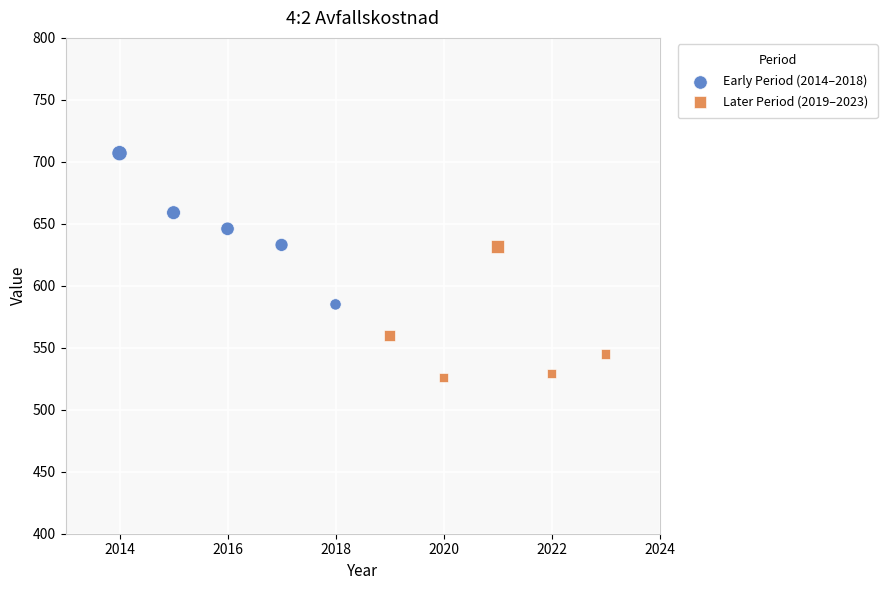

Which series reaches the maximum Y coordinate?

Early Period (2014–2018)